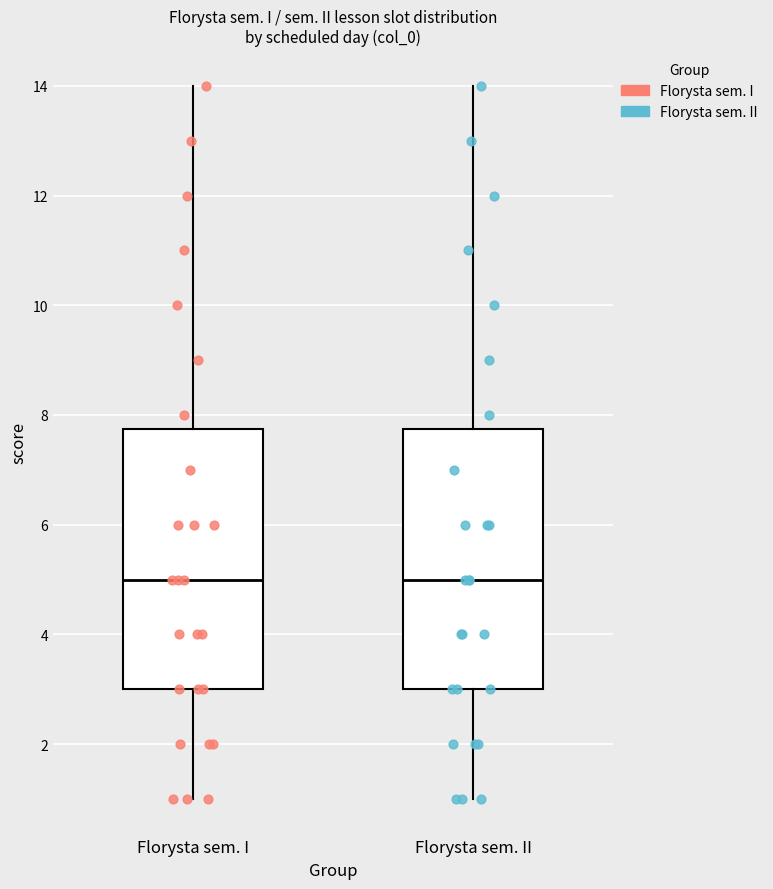

Reading left to right, read every box against the y-axis: the position of its median line, the range the box covers, and the ends of its whiskers. The values are not printed on the chart, so give them approximately, as read against the axis.

Florysta sem. I: median 5.0, box 3.0 to 7.8, whiskers 1.0 to 14.0
Florysta sem. II: median 5.0, box 3.0 to 7.8, whiskers 1.0 to 14.0